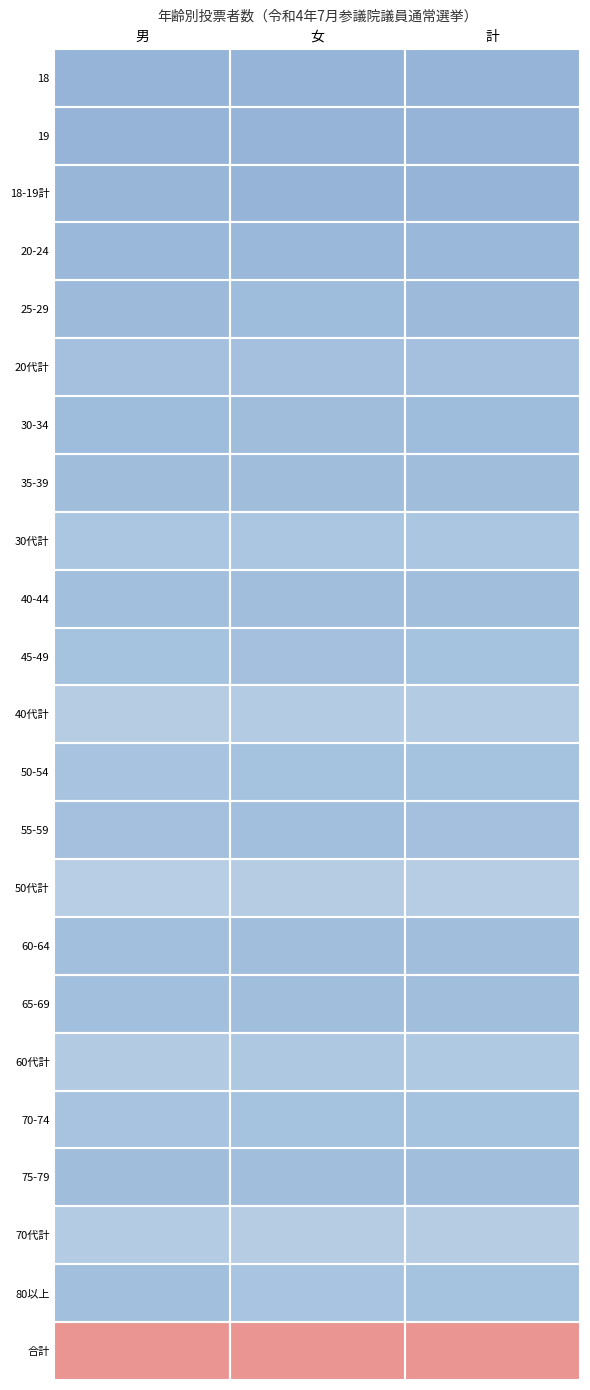

Reading left to right, list all the values displayed in this chart.

18: 男=0.3	女=0.3	計=0.3
19: 男=0.3	女=0.3	計=0.3
18-19計: 男=0.3	女=0.3	計=0.3
20-24: 男=0.3	女=0.3	計=0.3
25-29: 男=0.3	女=0.3	計=0.3
20代計: 男=0.3	女=0.3	計=0.3
30-34: 男=0.3	女=0.3	計=0.3
35-39: 男=0.3	女=0.3	計=0.3
30代計: 男=0.3	女=0.3	計=0.3
40-44: 男=0.3	女=0.3	計=0.3
45-49: 男=0.3	女=0.3	計=0.3
40代計: 男=0.3	女=0.3	計=0.3
50-54: 男=0.3	女=0.3	計=0.3
55-59: 男=0.3	女=0.3	計=0.3
50代計: 男=0.3	女=0.3	計=0.3
60-64: 男=0.3	女=0.3	計=0.3
65-69: 男=0.3	女=0.3	計=0.3
60代計: 男=0.3	女=0.3	計=0.3
70-74: 男=0.3	女=0.3	計=0.3
75-79: 男=0.3	女=0.3	計=0.3
70代計: 男=0.3	女=0.3	計=0.3
80以上: 男=0.3	女=0.3	計=0.3
合計: 男=0.7	女=0.7	計=0.7